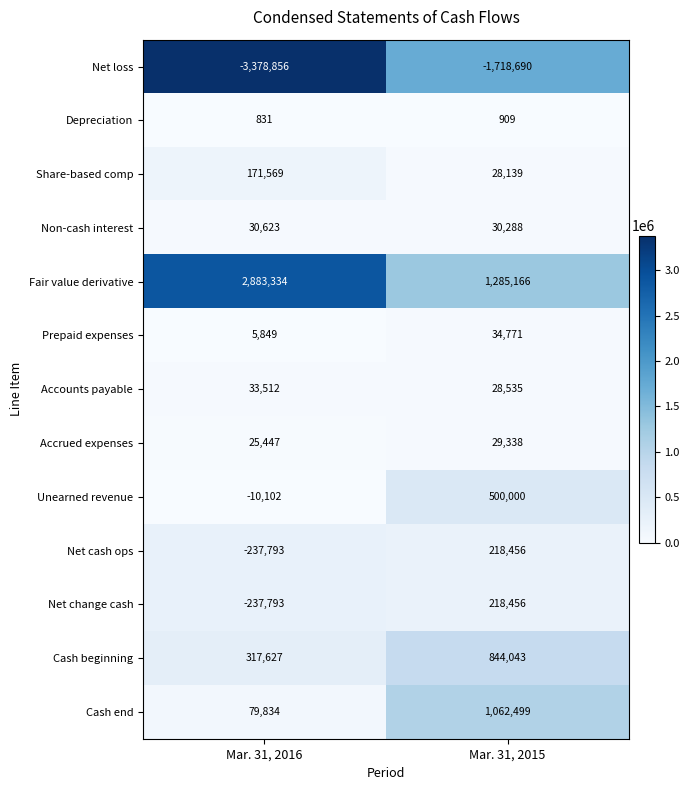

Reading left to right, transcribe all the data shown in this chart.

Net loss: -3378856	-1718690
Depreciation: 831	909
Share-based comp: 171569	28139
Non-cash interest: 30623	30288
Fair value derivative: 2883334	1285166
Prepaid expenses: 5849	34771
Accounts payable: 33512	28535
Accrued expenses: 25447	29338
Unearned revenue: -10102	500000
Net cash ops: -237793	218456
Net change cash: -237793	218456
Cash beginning: 317627	844043
Cash end: 79834	1062499